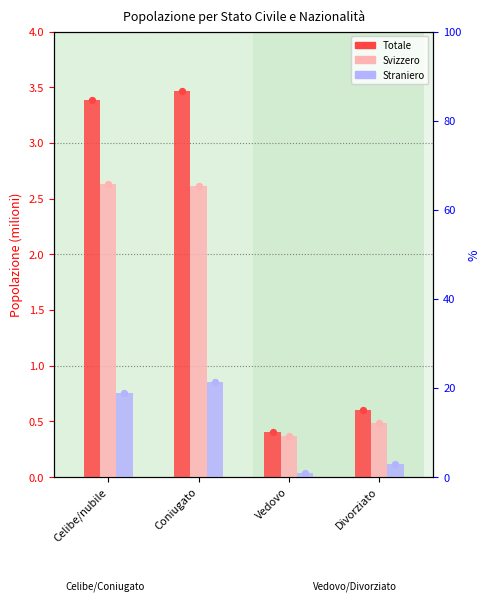

Which series has the largest total across all categories?

Totale